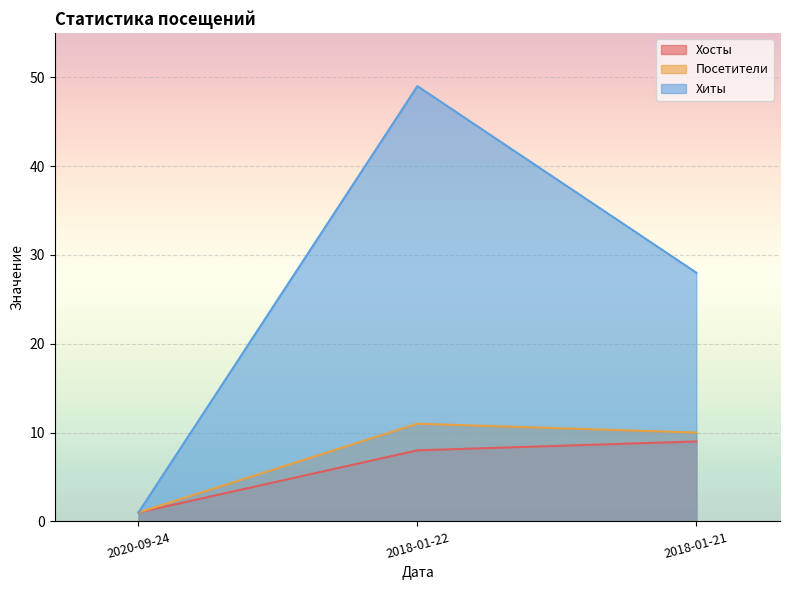

The value of Хиты at 2018-01-21 is 41. True or false?

False